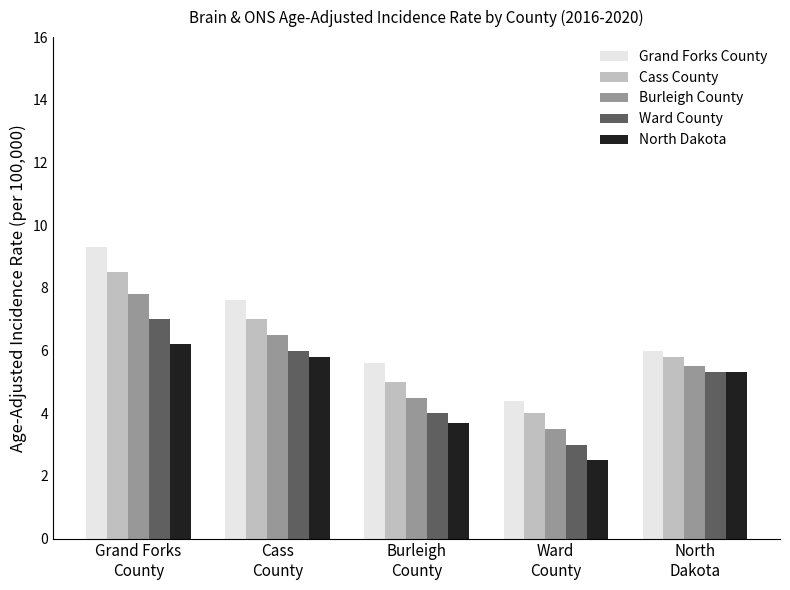

Rank the series at Cass
County from lowest to highest value.

North Dakota, Ward County, Burleigh County, Cass County, Grand Forks County